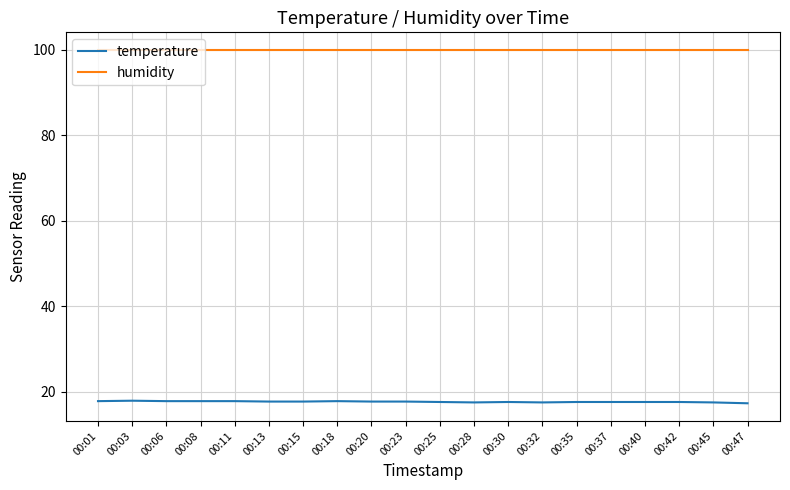

At 00:03, list the series in order from largest to smallest.

humidity, temperature